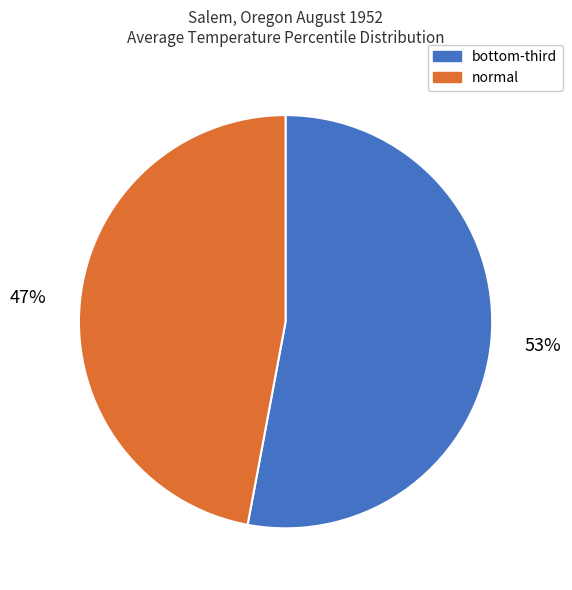

What is the smallest slice in the pie chart?

normal